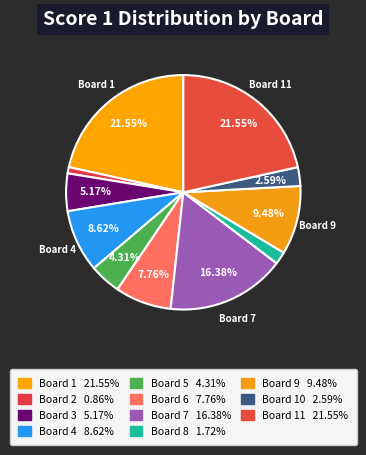

Does any single category account for the majority?

No